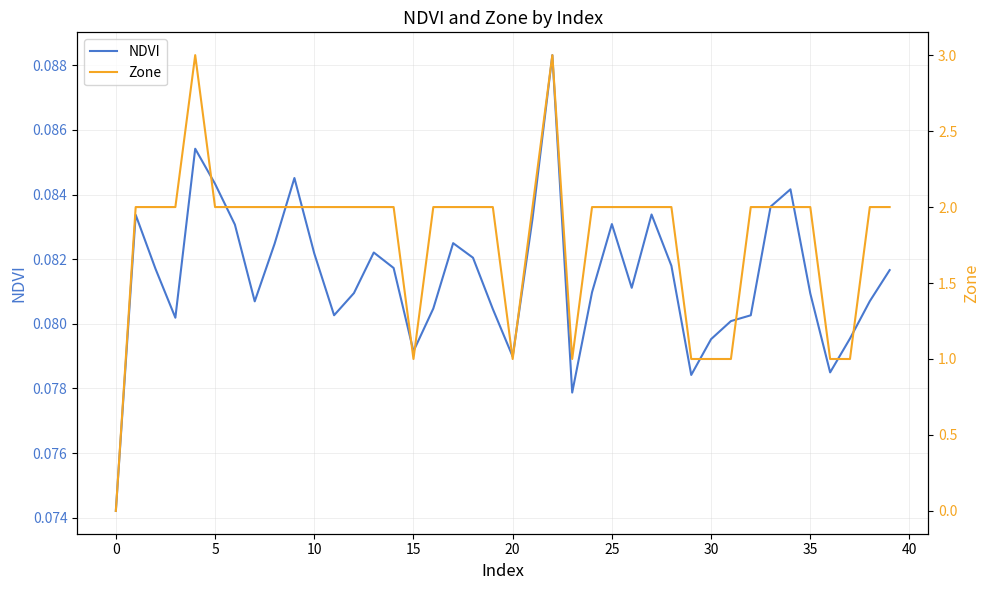

What is the highest value of the NDVI series?

0.1